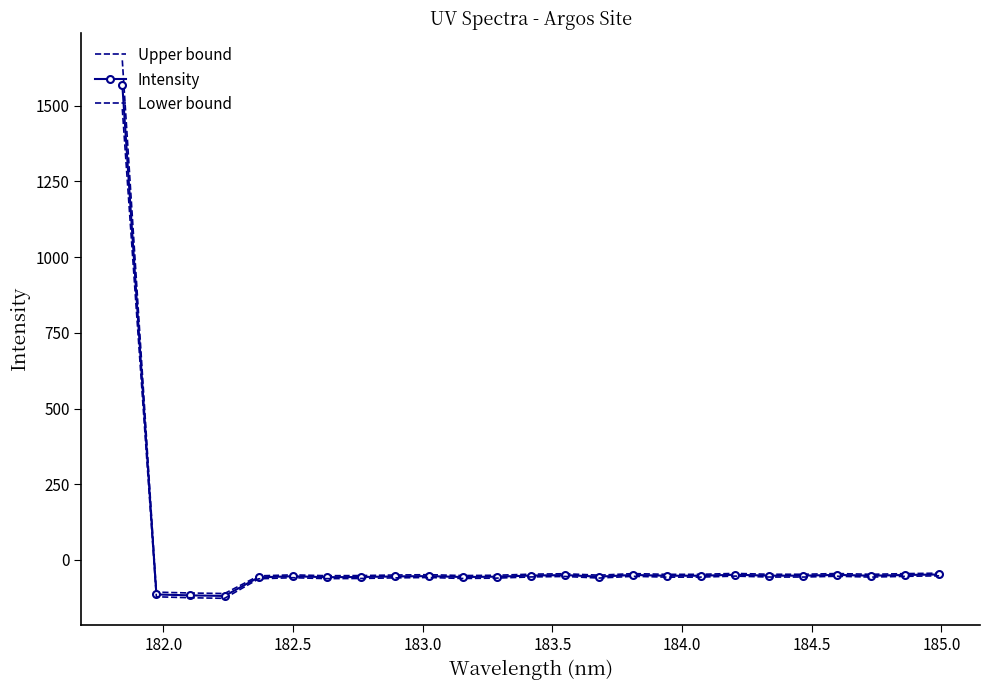

What is the maximum value shown in the chart?

1649.7